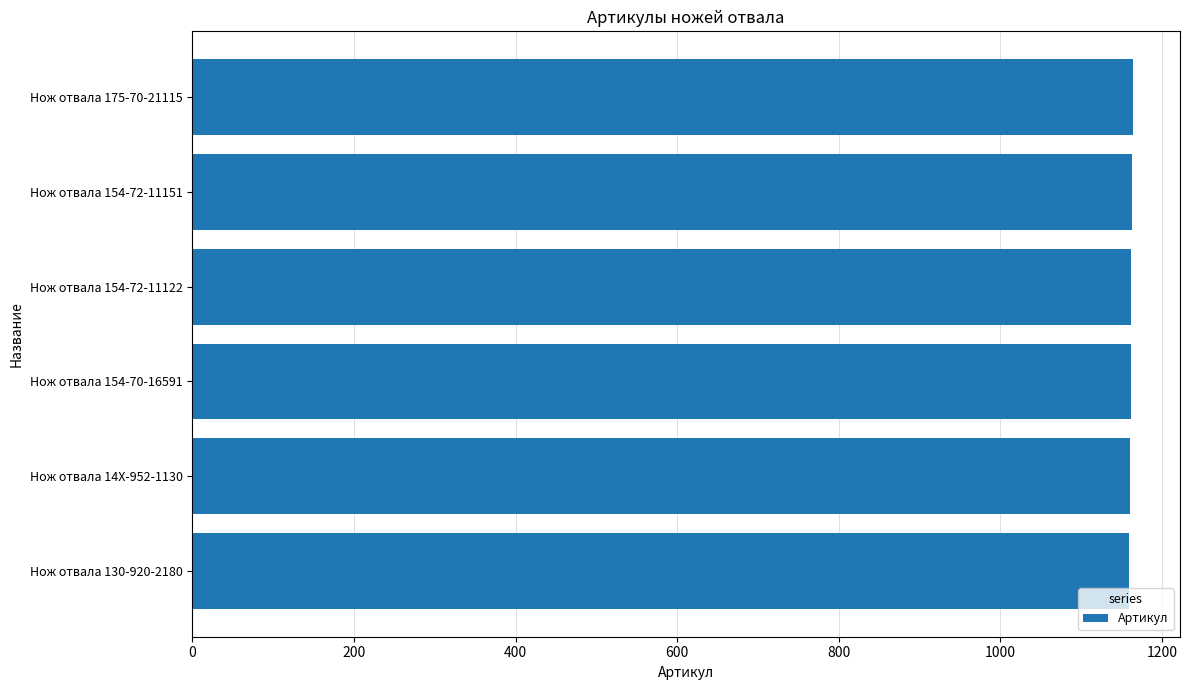

Approximately how many times larger is the value at Нож отвала 154-72-11122 compared to Нож отвала 175-70-21115?

1.0